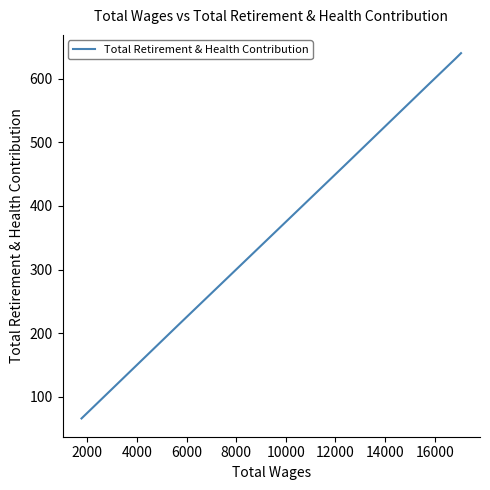

True or false: the data has more than 0 interior local peaks.

False